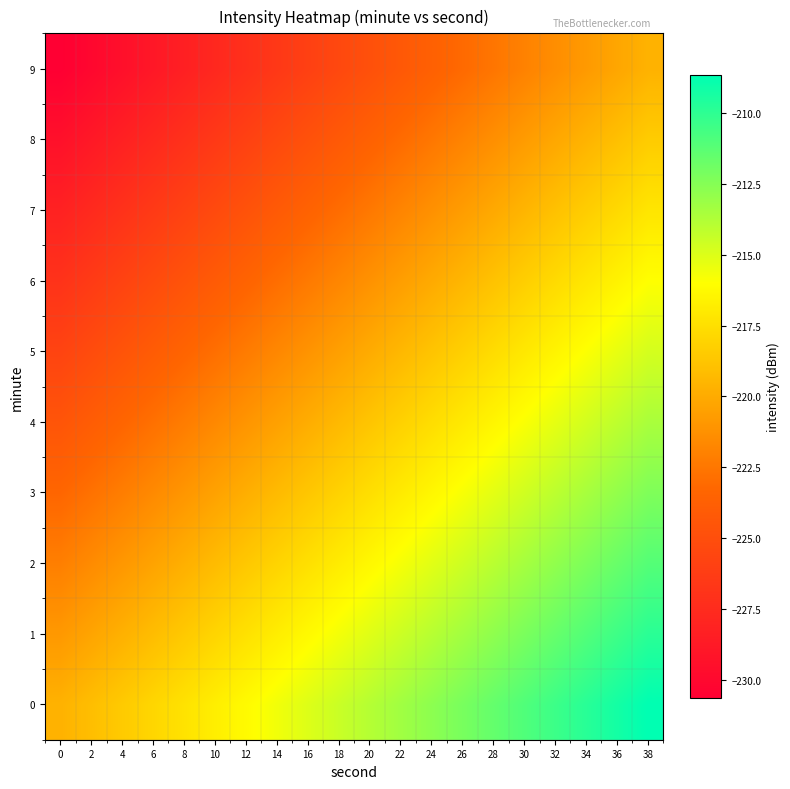

What is the greatest value displayed?

-208.7